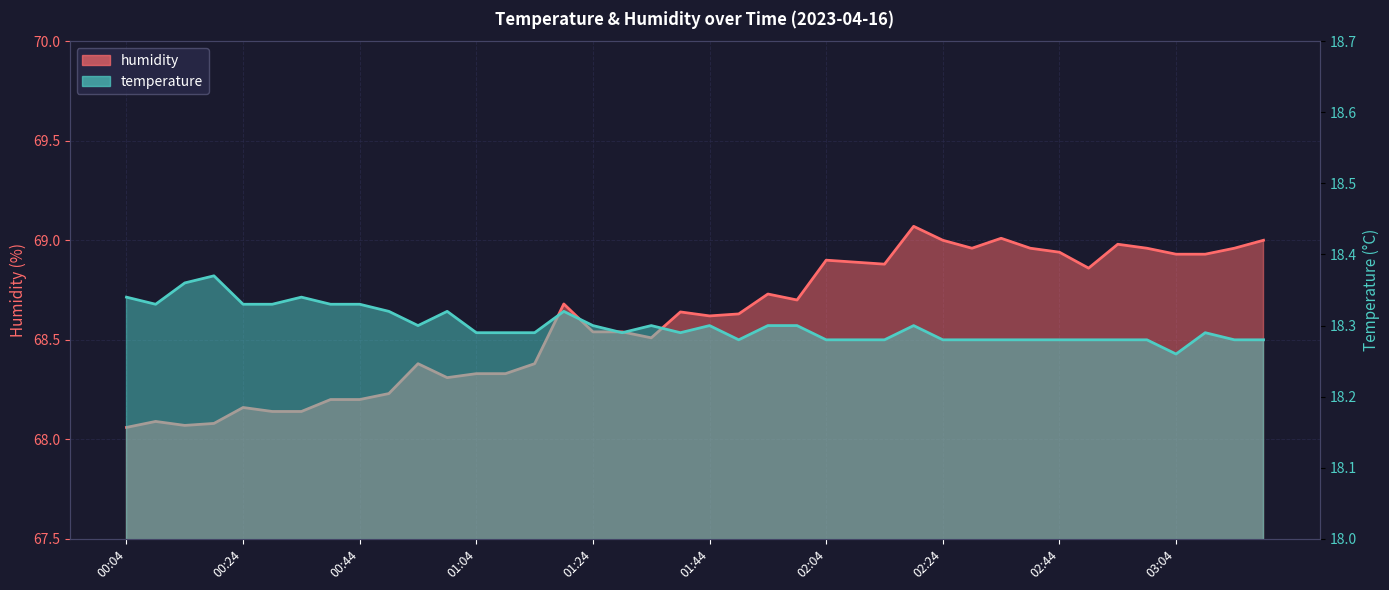

True or false: temperature and humidity cross at least once.

False